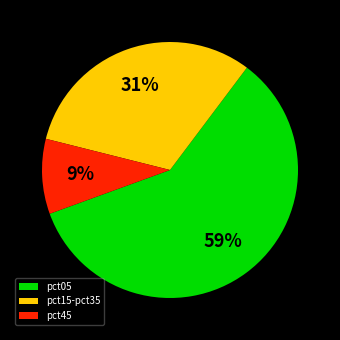

Combined, do pct05 and pct45 account for over 50%?

Yes